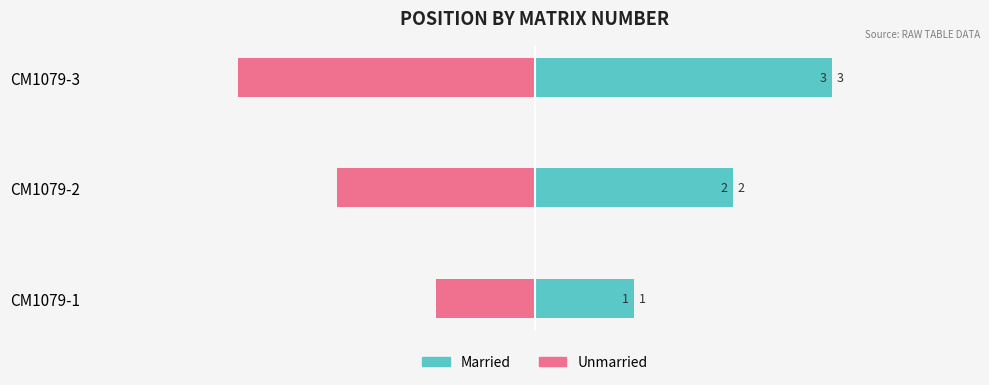

How many data points in Married are above 2?

1